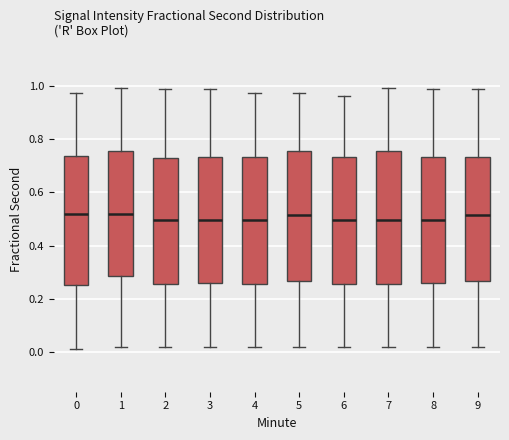

Reading left to right, read every box against the y-axis: the position of its median line, the range the box covers, and the ends of its whiskers. The values are not printed on the chart, so give them approximately, as read against the axis.

0: median 0.52, box 0.26 to 0.74, whiskers 0.02 to 0.98
1: median 0.52, box 0.28 to 0.76, whiskers 0.02 to 1.00
2: median 0.50, box 0.26 to 0.72, whiskers 0.02 to 0.98
3: median 0.50, box 0.26 to 0.74, whiskers 0.02 to 0.98
4: median 0.50, box 0.26 to 0.74, whiskers 0.02 to 0.98
5: median 0.52, box 0.26 to 0.76, whiskers 0.02 to 0.98
6: median 0.50, box 0.26 to 0.74, whiskers 0.02 to 0.96
7: median 0.50, box 0.26 to 0.76, whiskers 0.02 to 1.00
8: median 0.50, box 0.26 to 0.74, whiskers 0.02 to 0.98
9: median 0.52, box 0.26 to 0.74, whiskers 0.02 to 0.98